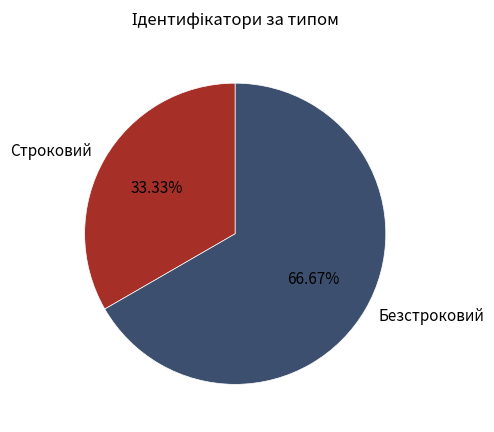

How many slices are in this pie chart?

2